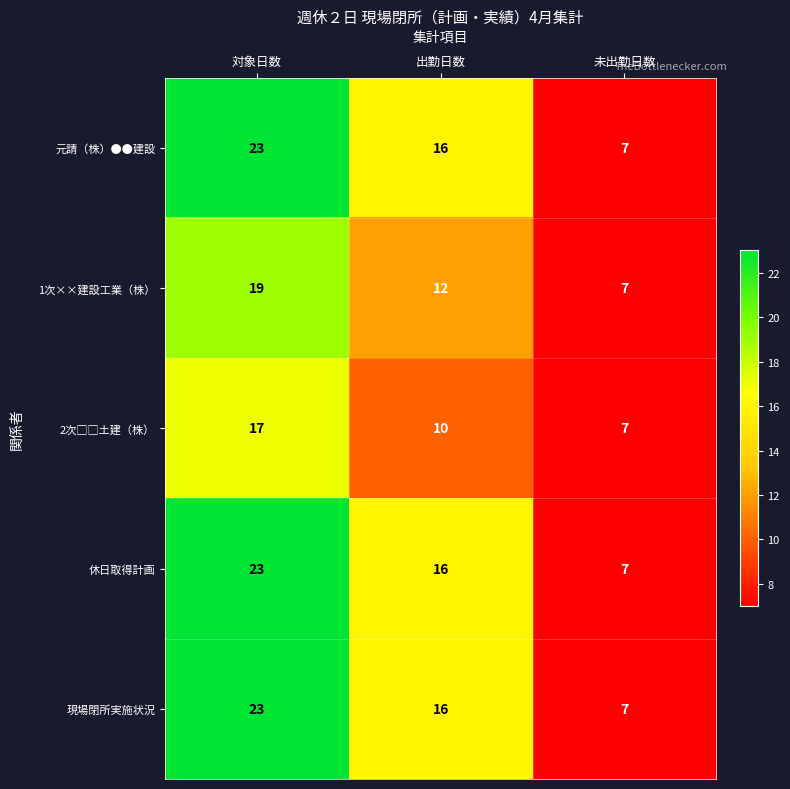

Where is 休日取得計画 nearest to the value 15?

出勤日数